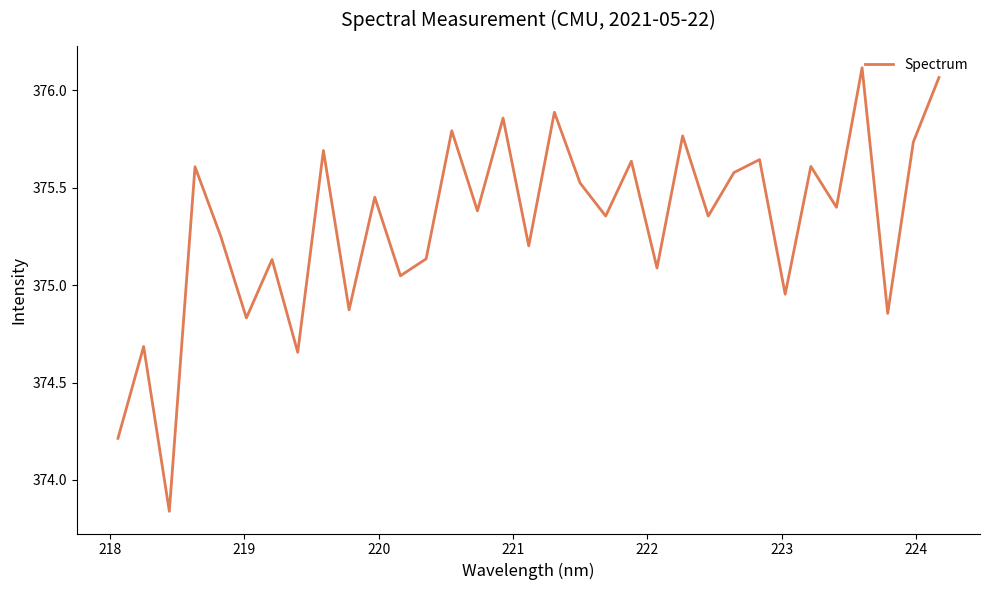

What is the difference between the maximum and minimum values?

2.3